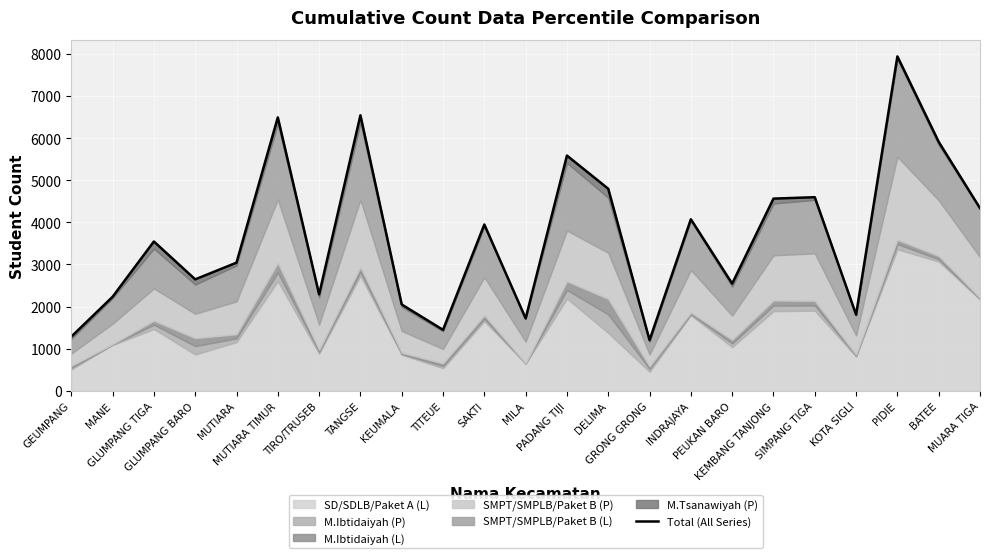

Reading left to right, extract all data points from this chart.

GEUMPANG=1287	MANE=2233	GLUMPANG TIGA=3545	GLUMPANG BARO=2647	MUTIARA=3043	MUTIARA TIMUR=6489	TIRO/TRUSEB=2291	TANGSE=6539	KEUMALA=2051	TITEUE=1449	SAKTI=3948	MILA=1720	PADANG TIJI=5583	DELIMA=4796	GRONG GRONG=1205	INDRAJAYA=4072	PEUKAN BARO=2546	KEMBANG TANJONG=4562	SIMPANG TIGA=4596	KOTA SIGLI=1810	PIDIE=7936	BATEE=5909	MUARA TIGA=4335